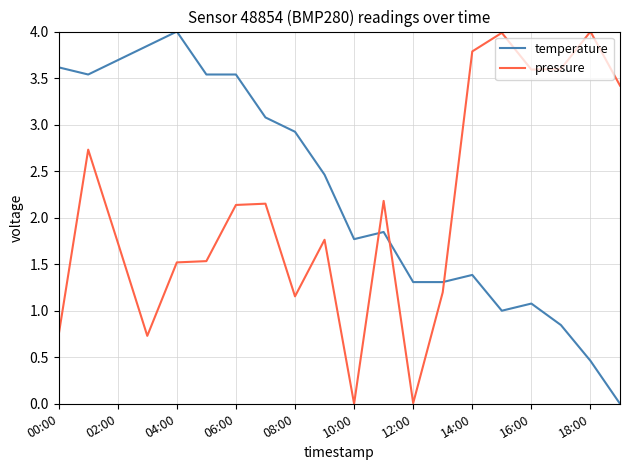

How many lines are shown in the chart?

2